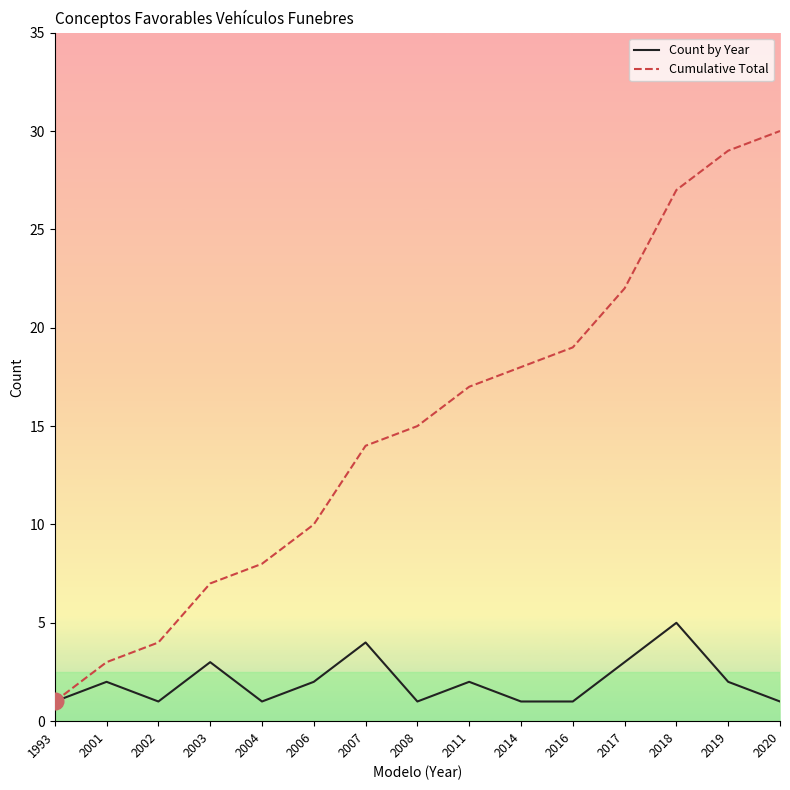

What is the difference between the maximum and minimum values in the Cumulative Total series?

29